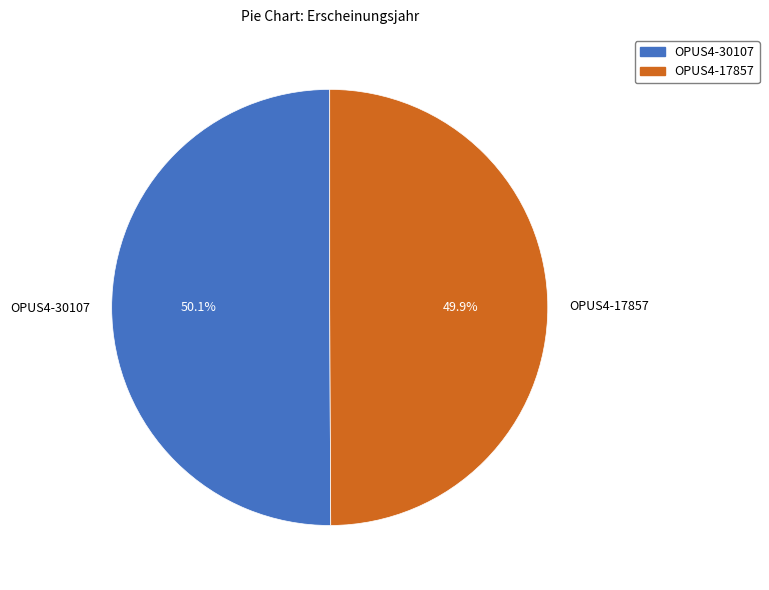

What percentage do OPUS4-30107 and OPUS4-17857 together represent?

100.0%